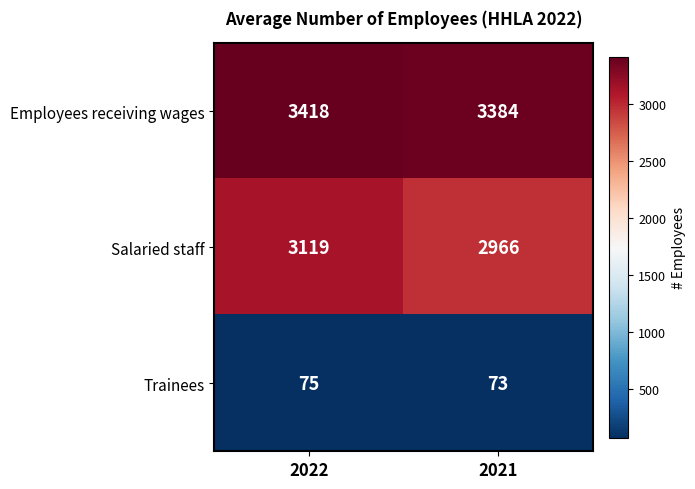

What is the sum of the Trainees values at 2022 and 2021?

148